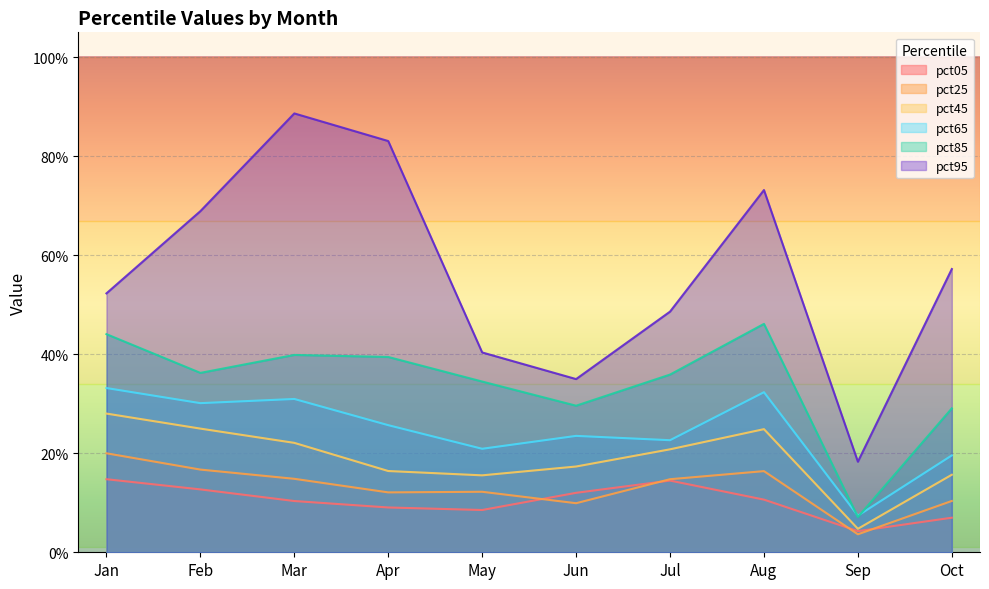

Does the chart display data point markers on the line(s)?

No